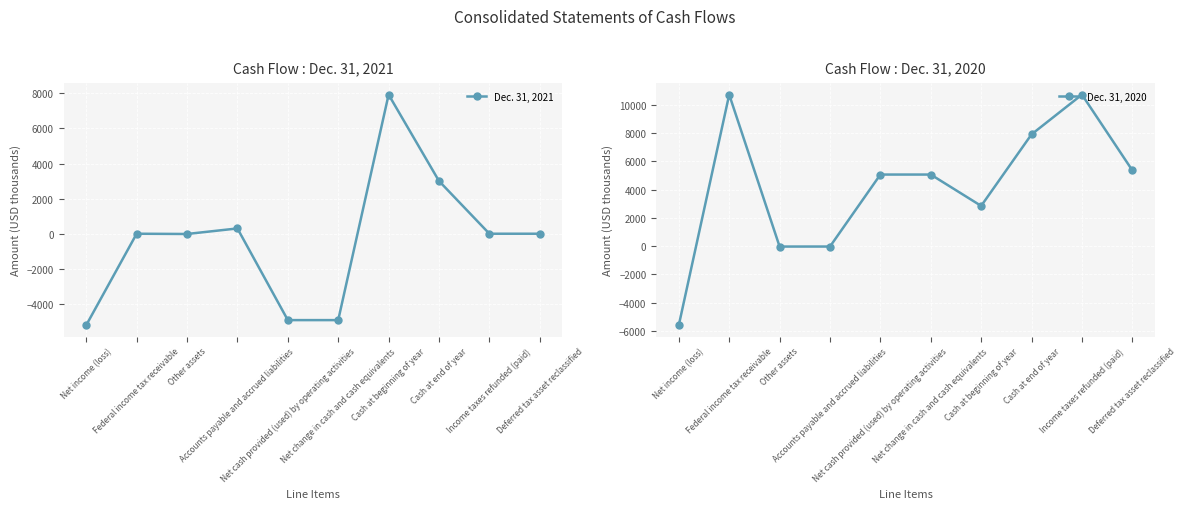

What is the label of the 2nd point from the left?

Federal income tax receivable